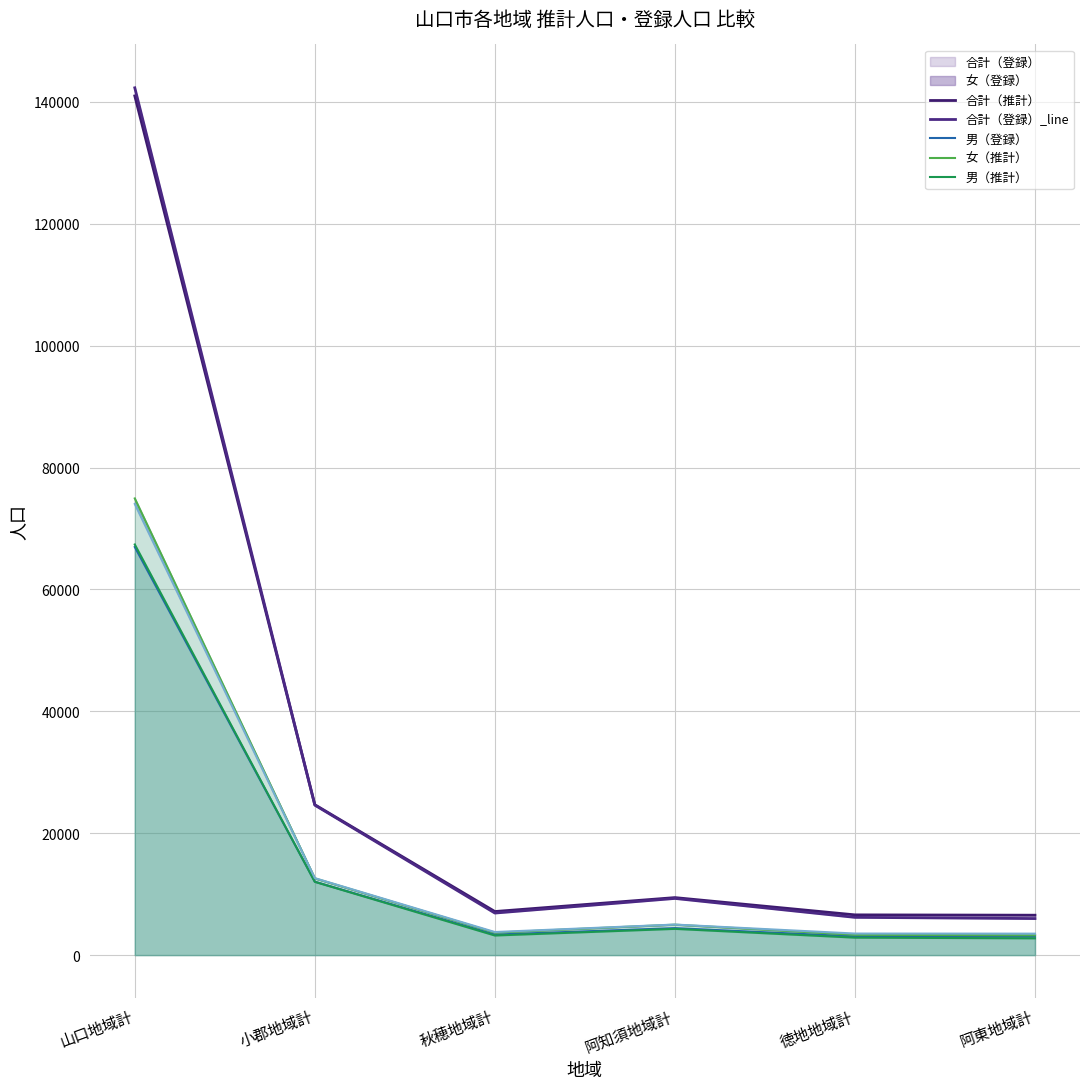

Reading right to left, transcribe all the data shown in this chart.

合計（推計）: 阿東地域計=6546	徳地地域計=6601	阿知須地域計=9434	秋穂地域計=7151	小郡地域計=24678	山口地域計=141002
合計（登録）_line: 阿東地域計=5995	徳地地域計=6192	阿知須地域計=9299	秋穂地域計=6898	小郡地域計=24610	山口地域計=142328
男（登録）: 阿東地域計=3027	徳地地域計=3067	阿知須地域計=4425	秋穂地域計=3367	小郡地域計=12051	山口地域計=66970
女（推計）: 阿東地域計=3245	徳地地域計=3329	阿知須地域計=4995	秋穂地域計=3683	小郡地域計=12590	山口地域計=74942
男（推計）: 阿東地域計=2750	徳地地域計=2863	阿知須地域計=4304	秋穂地域計=3215	小郡地域計=12020	山口地域計=67386
女（登録）: 阿東地域計=3519	徳地地域計=3534	阿知須地域計=5009	秋穂地域計=3784	小郡地域計=12627	山口地域計=74032